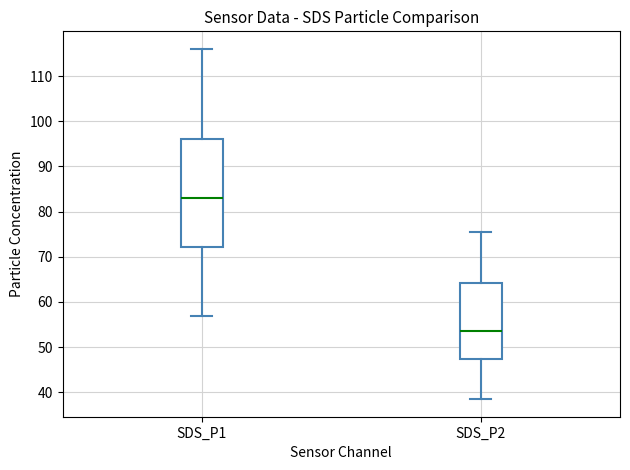

Which box's median line is the highest?

SDS_P1